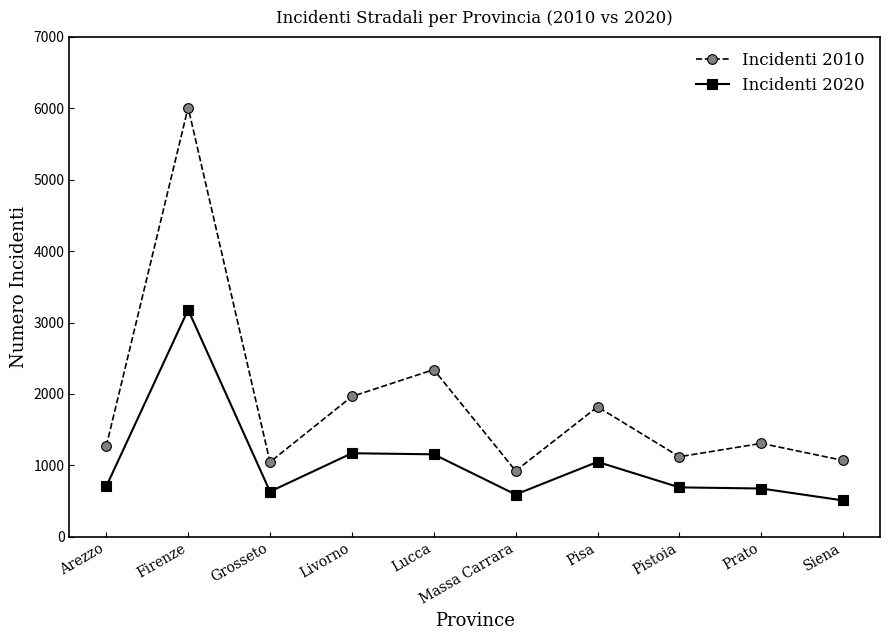

The value of Incidenti 2010 at Pisa is 1058. True or false?

False